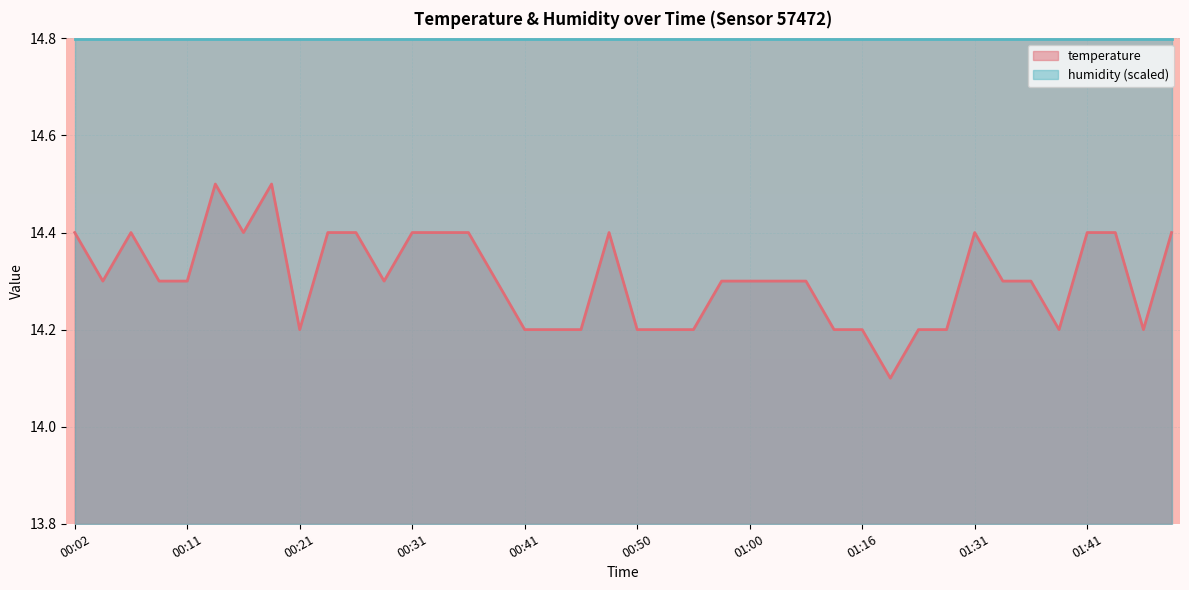

What is the average value?

14.3